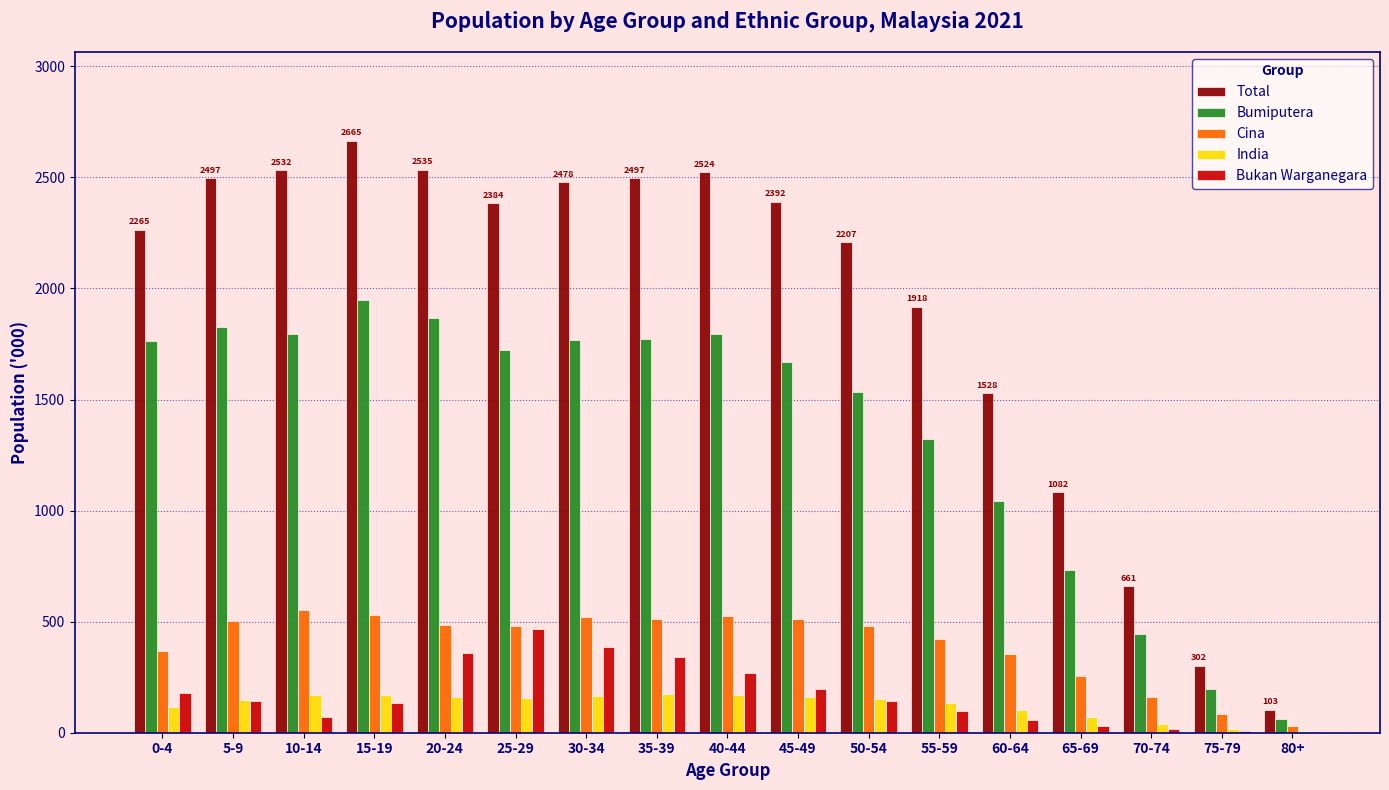

What is the greatest value displayed?

2665.0